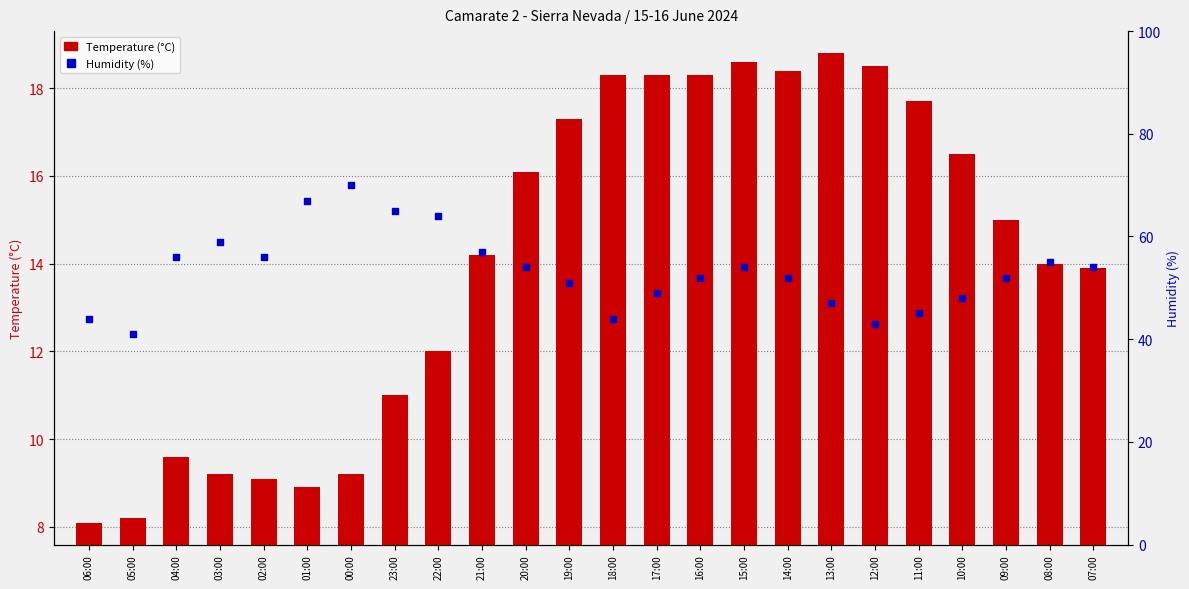

Is the value of Humidity (%) at 21:00 greater than the value of Temperature (°C) at 15:00?

Yes